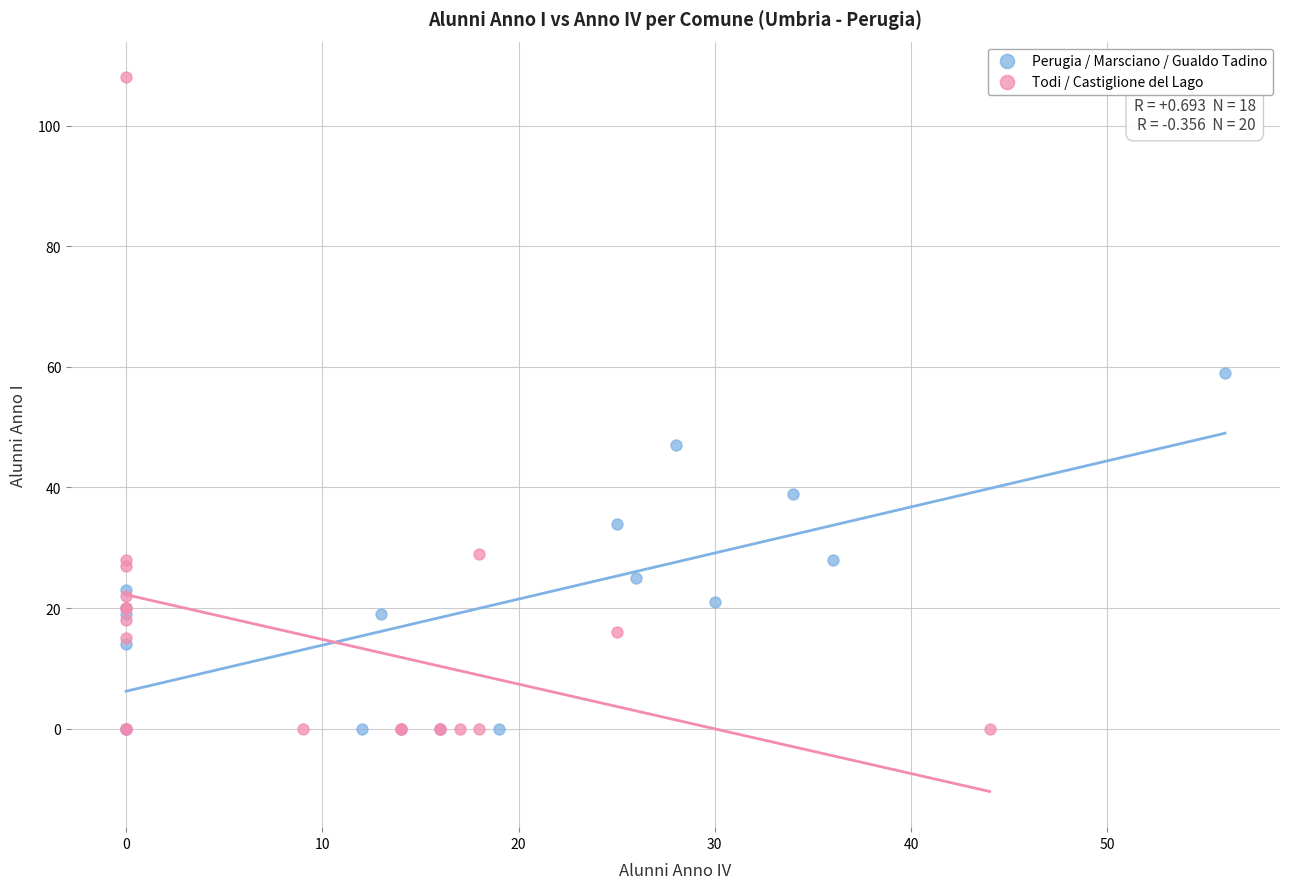

Which series has the largest Y range (max minus min)?

Todi / Castiglione del Lago